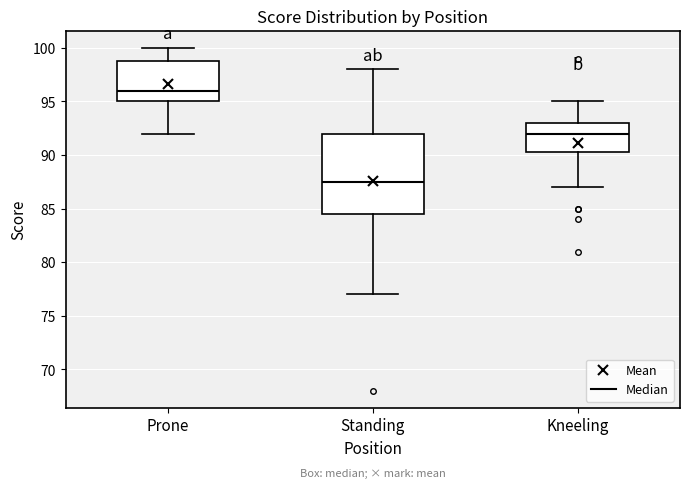

Reading left to right, transcribe this box plot: for each box, give where its median line is, the range the box spans, and where its two whiskers end, as read against the y-axis. The values are not printed on the chart, so give them approximately, as read against the axis.

Prone: median 96.0, box 95.0 to 99.0, whiskers 92.0 to 100.0
Standing: median 87.5, box 84.5 to 92.0, whiskers 77.0 to 98.0
Kneeling: median 92.0, box 90.5 to 93.0, whiskers 87.0 to 95.0